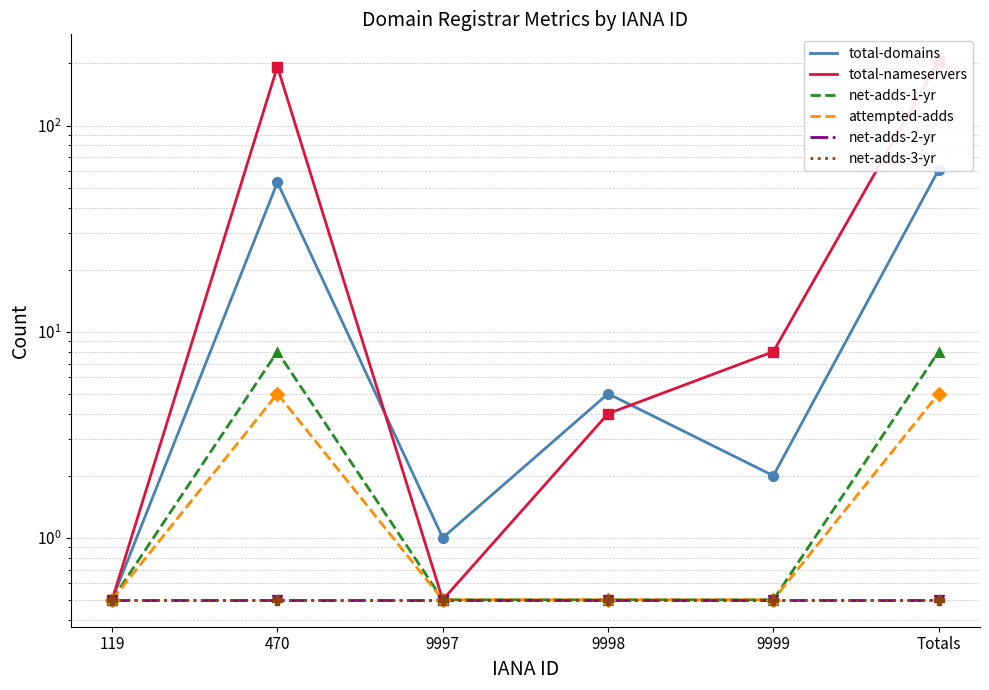

What is the total value across all series at 9998?

11.0